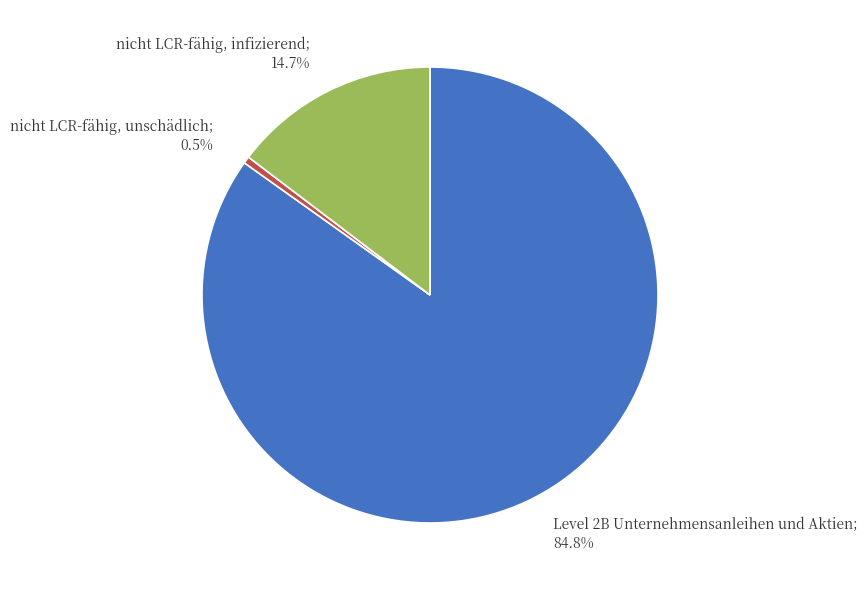

Is there a majority slice in this chart?

Yes